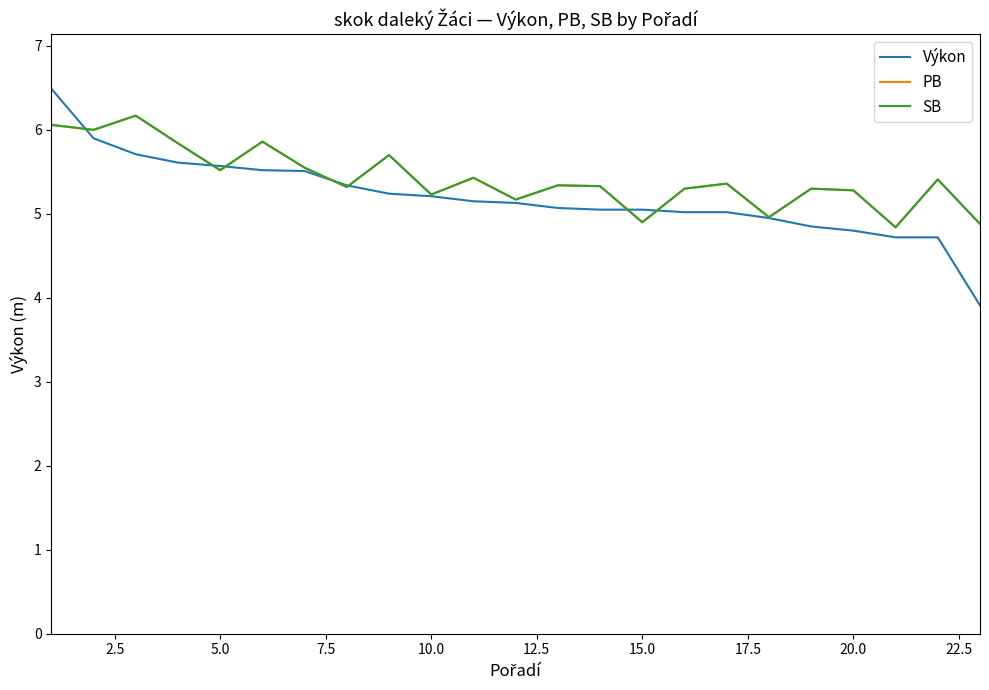

List the series in order of their peak value, highest first.

Výkon, PB, SB